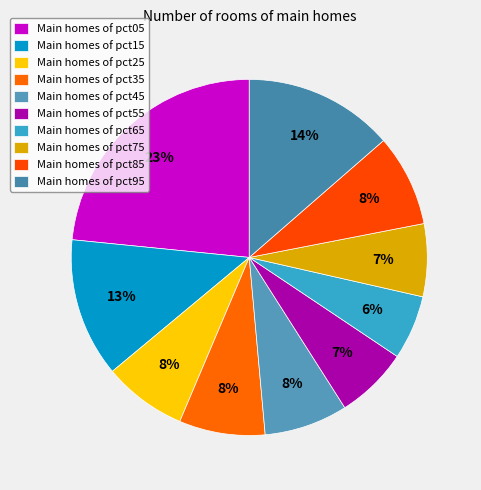

How many slices are in this pie chart?

10